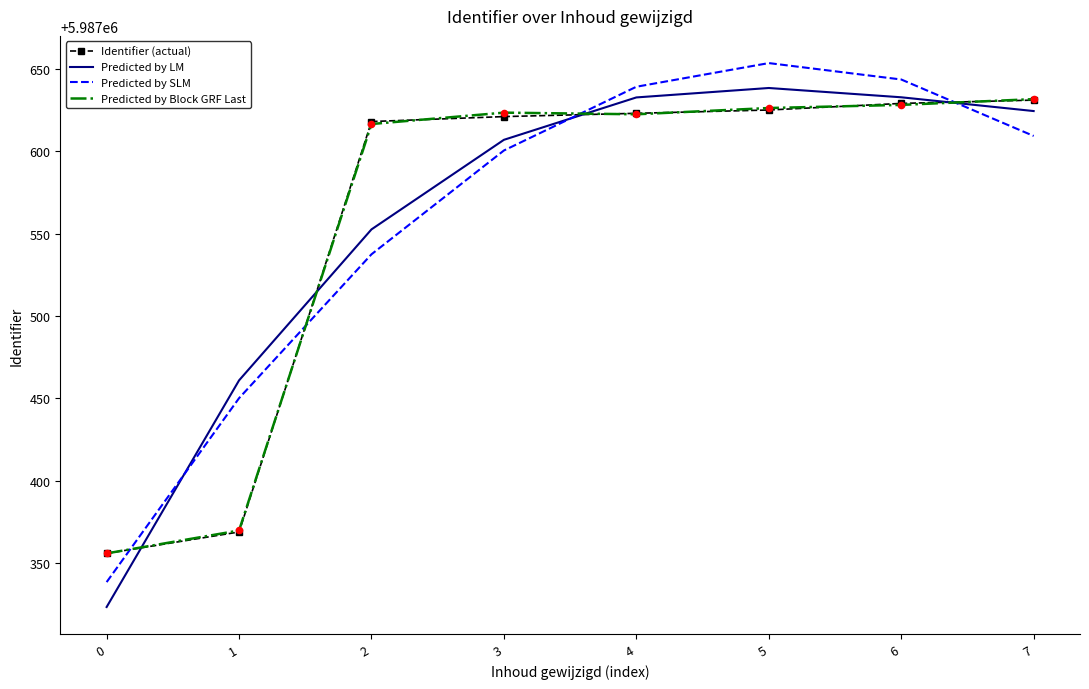

What is the total value across all series at 0?

23949374.1